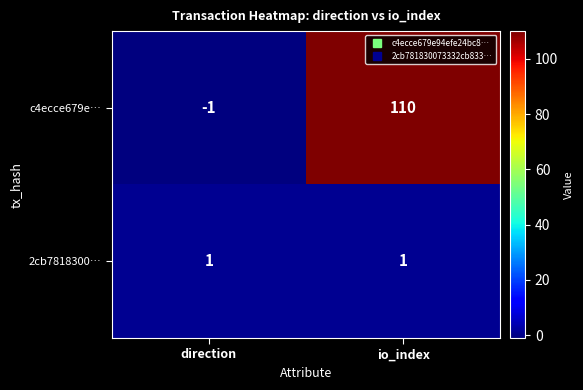

What is the difference between the maximum and minimum values in the c4ecce679e… series?

111